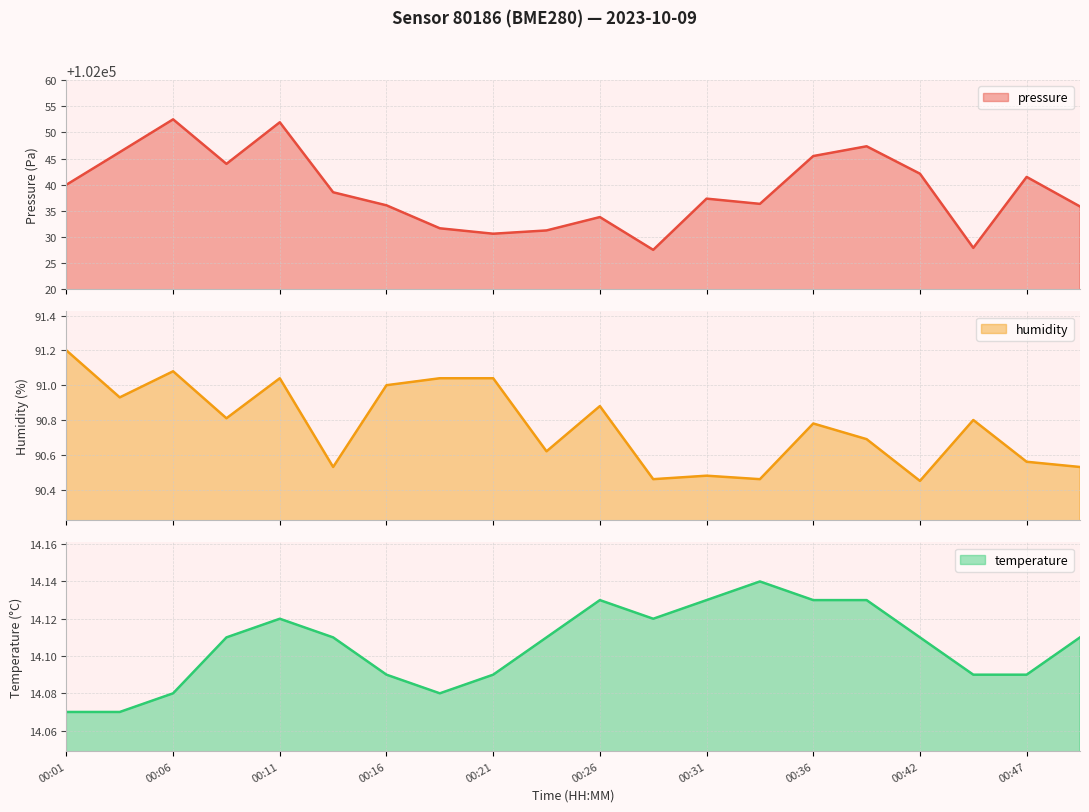

How many values in the pressure series are below 102038?

10